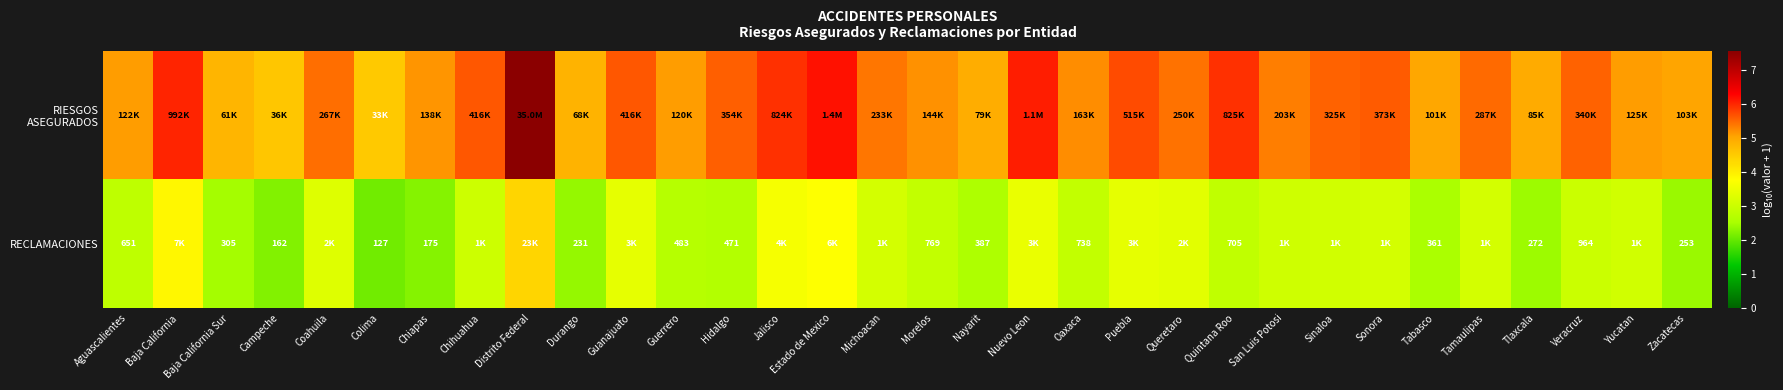

What is the approximate value of RIESGOS ASEGURADOS at San Luis Potosi?

5.3